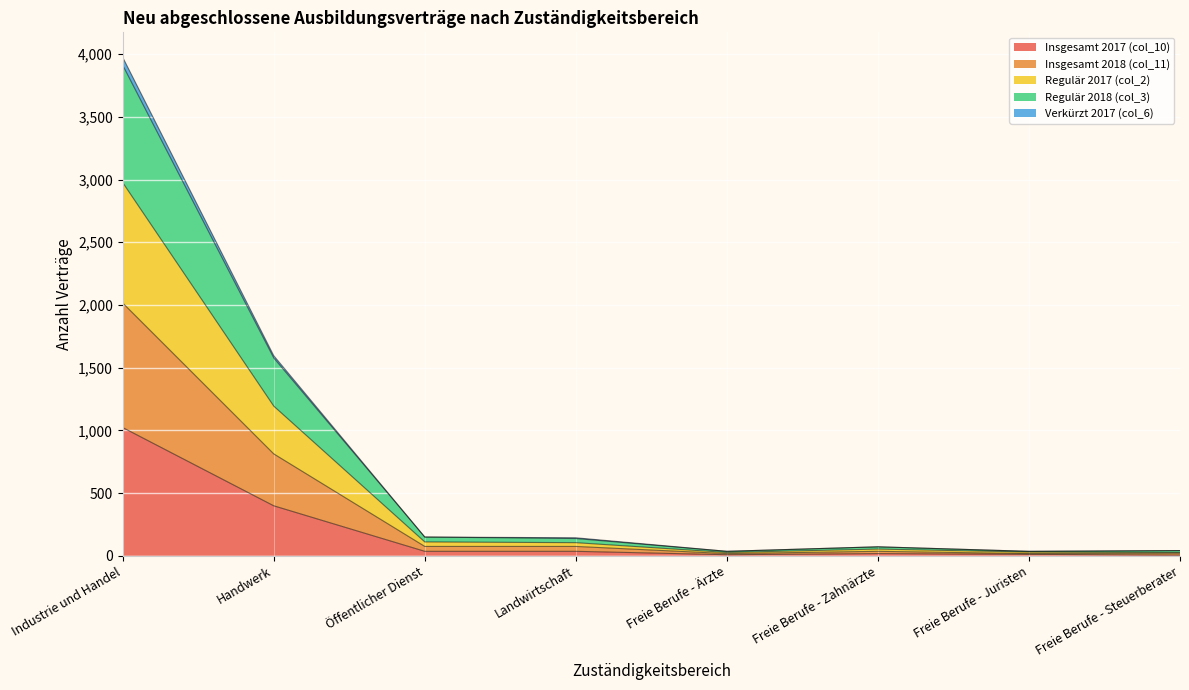

What are all the series names shown in the legend?

Insgesamt 2017 (col_10), Insgesamt 2018 (col_11), Regulär 2017 (col_2), Regulär 2018 (col_3), Verkürzt 2017 (col_6)